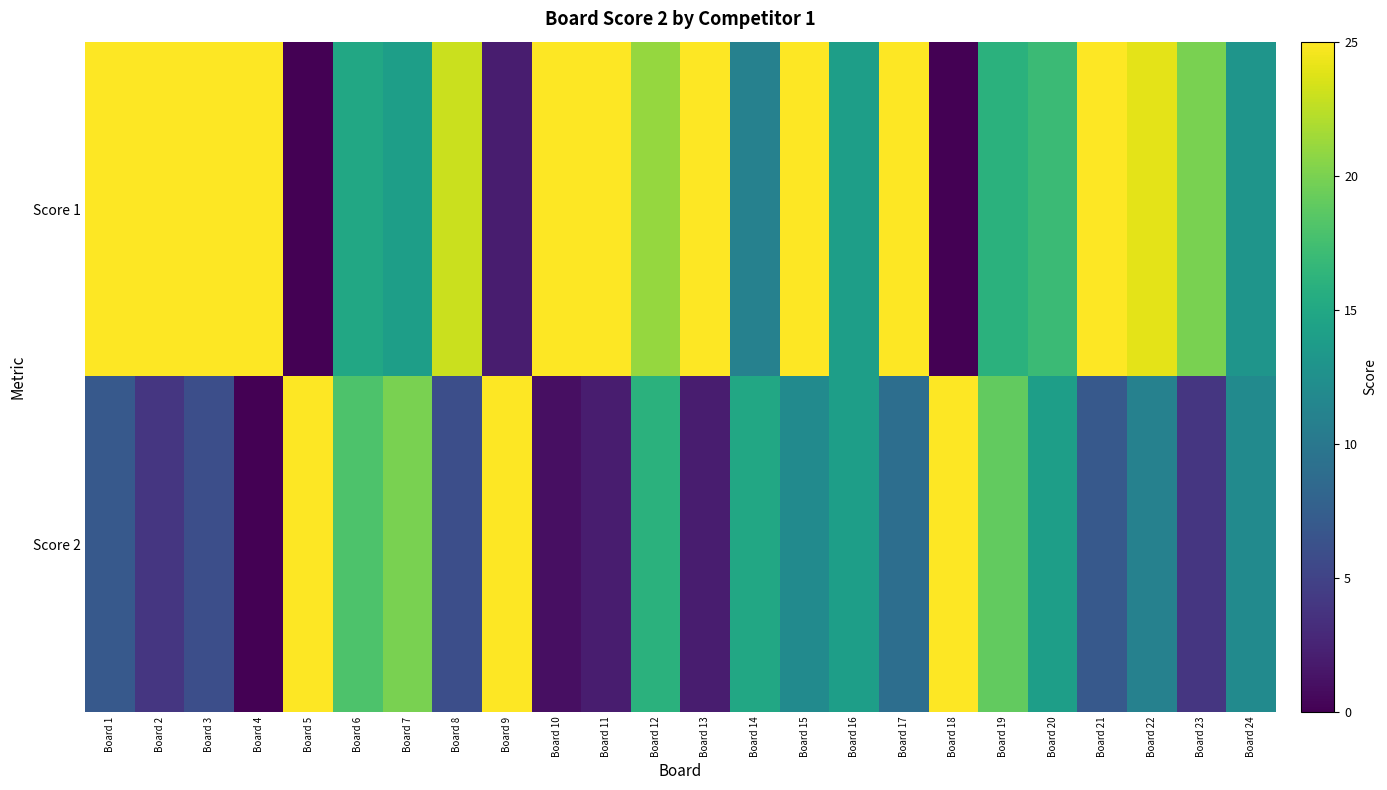

Reading left to right, list all the values displayed in this chart.

Score 1: Board 1=25	Board 2=25	Board 3=25	Board 4=25	Board 5=0	Board 6=15	Board 7=14	Board 8=23	Board 9=2	Board 10=25	Board 11=25	Board 12=21	Board 13=25	Board 14=11	Board 15=25	Board 16=14	Board 17=25	Board 18=0	Board 19=16	Board 20=17	Board 21=25	Board 22=24	Board 23=20	Board 24=13
Score 2: Board 1=7	Board 2=4	Board 3=6	Board 4=0	Board 5=25	Board 6=18	Board 7=20	Board 8=6	Board 9=25	Board 10=1	Board 11=2	Board 12=16	Board 13=2	Board 14=15	Board 15=12	Board 16=14	Board 17=9	Board 18=25	Board 19=19	Board 20=14	Board 21=7	Board 22=11	Board 23=4	Board 24=12